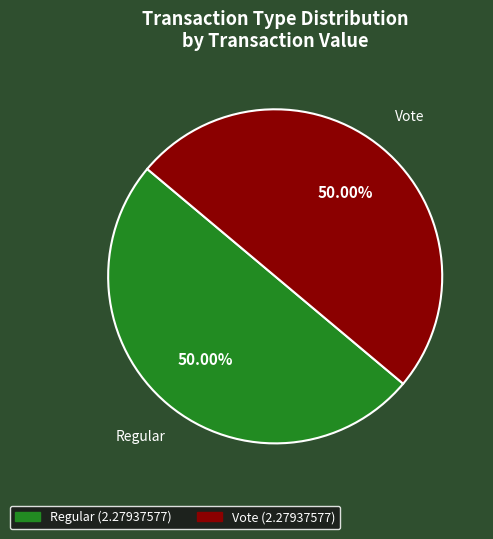

To the nearest percent, what is the average slice percentage?

50%